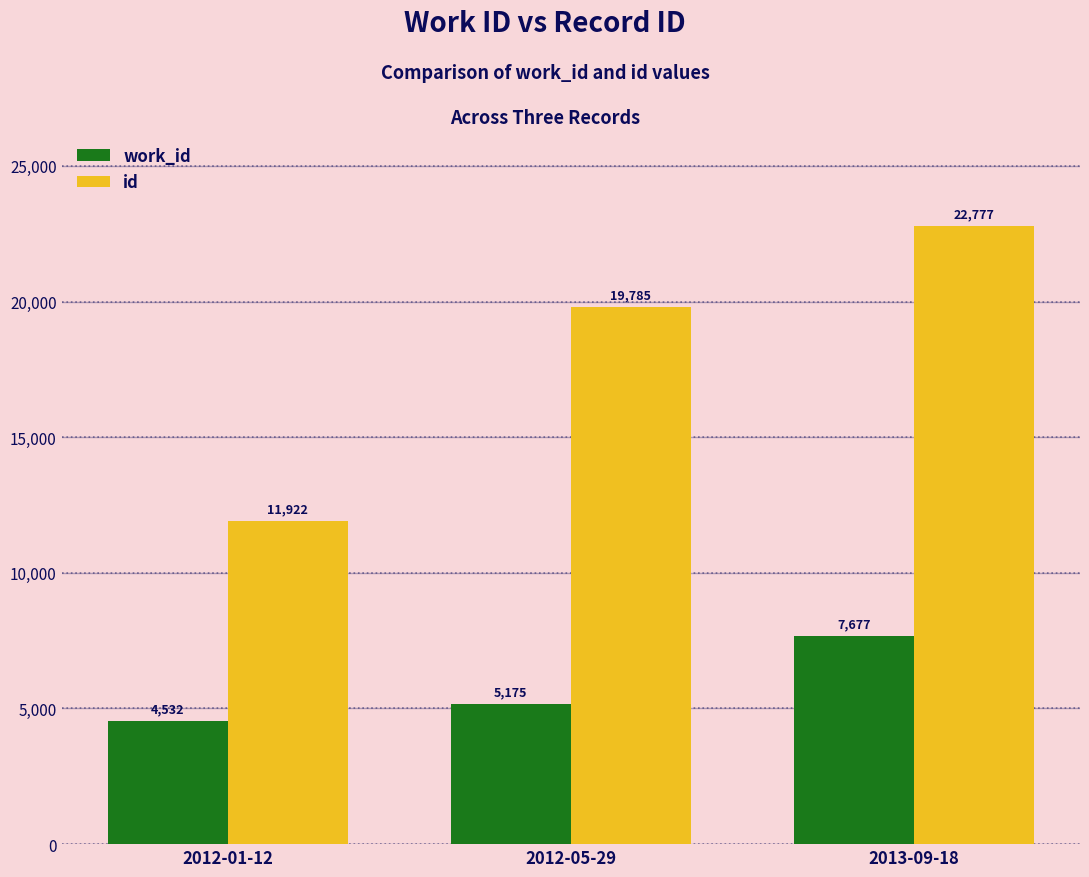

How many bars are there in total?

6